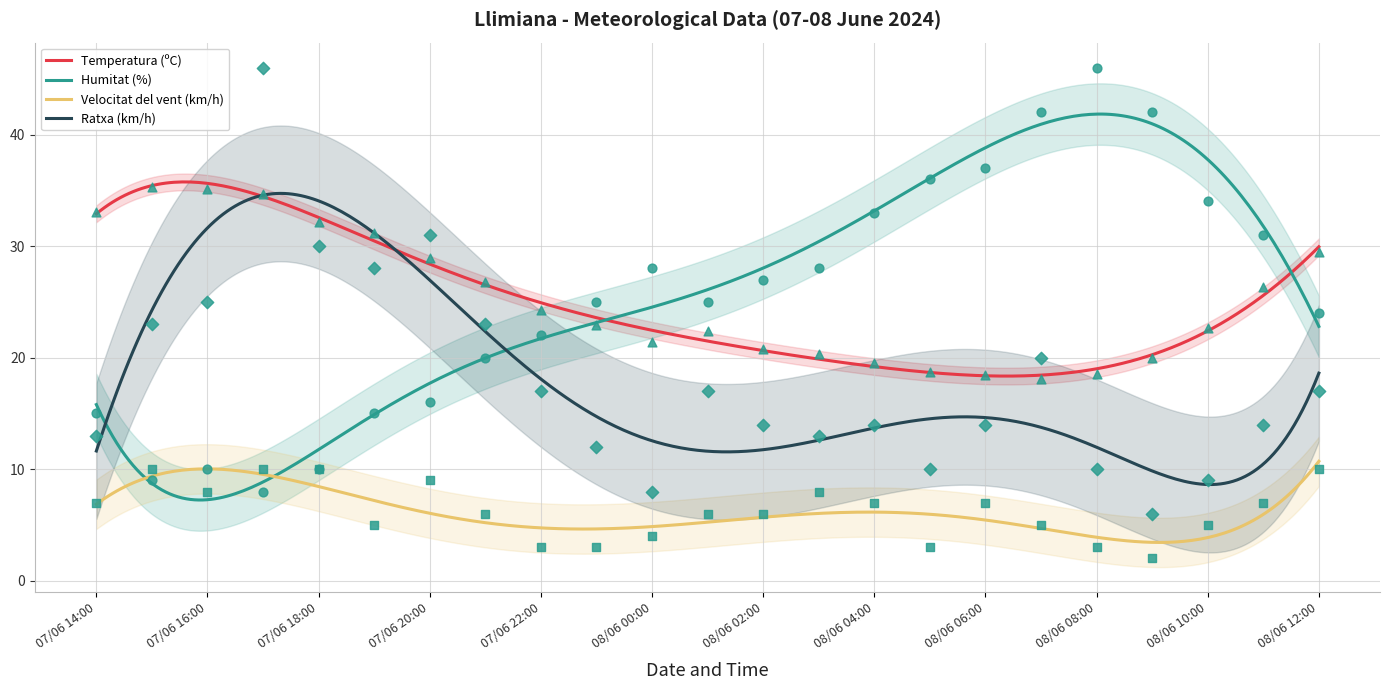

Which series has the widest spread of Y values?

Ratxa (km/h)